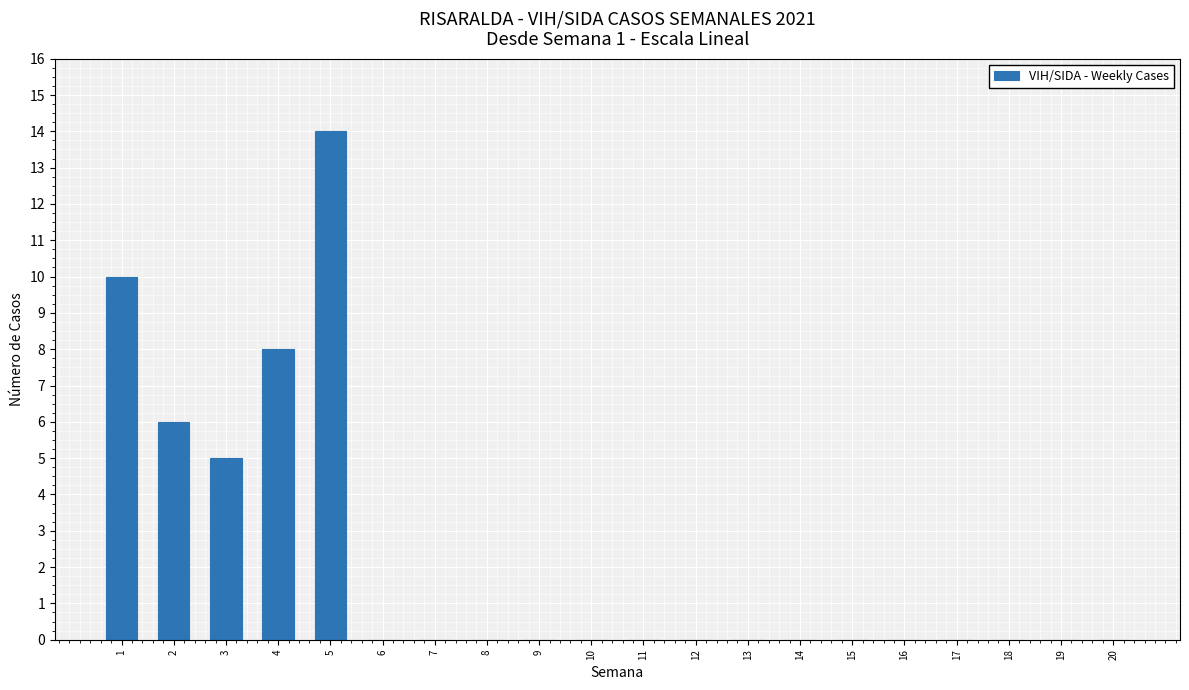

Which has a higher value, 4 or 12?

4